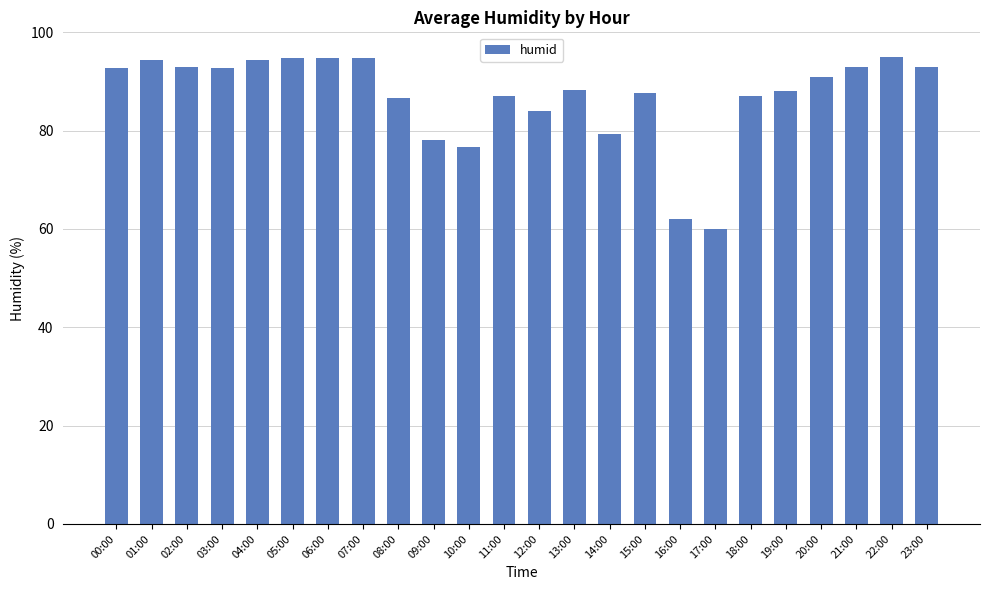

Approximately how many times larger is the value at 12:00 compared to 08:00?

1.0